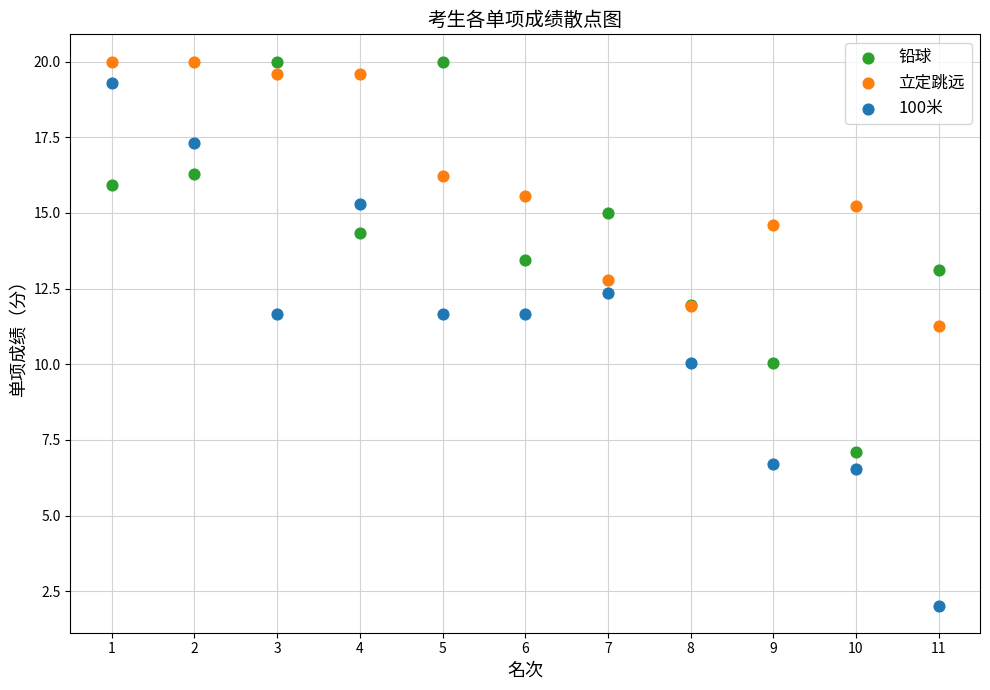

Which series has the largest Y range (max minus min)?

100米